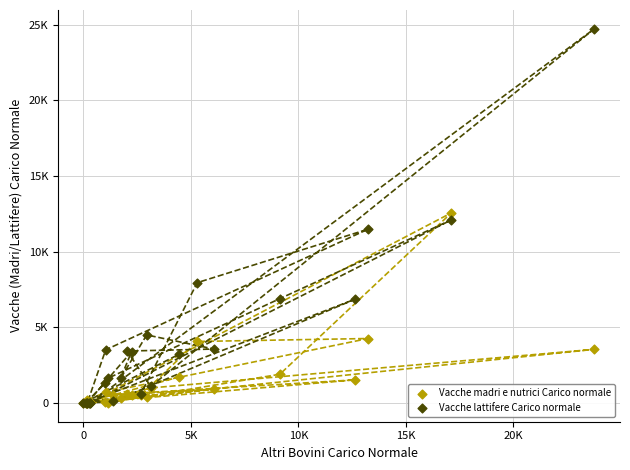

What are all the series names shown in the legend?

Vacche madri e nutrici Carico normale, Vacche lattifere Carico normale